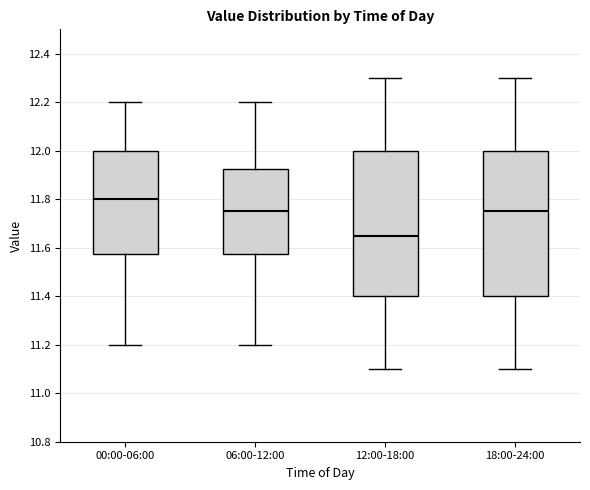

Reading left to right, read every box against the y-axis: the position of its median line, the range the box covers, and the ends of its whiskers. The values are not printed on the chart, so give them approximately, as read against the axis.

00:00-06:00: median 11.80, box 11.58 to 12.00, whiskers 11.20 to 12.20
06:00-12:00: median 11.76, box 11.58 to 11.92, whiskers 11.20 to 12.20
12:00-18:00: median 11.66, box 11.40 to 12.00, whiskers 11.10 to 12.30
18:00-24:00: median 11.76, box 11.40 to 12.00, whiskers 11.10 to 12.30